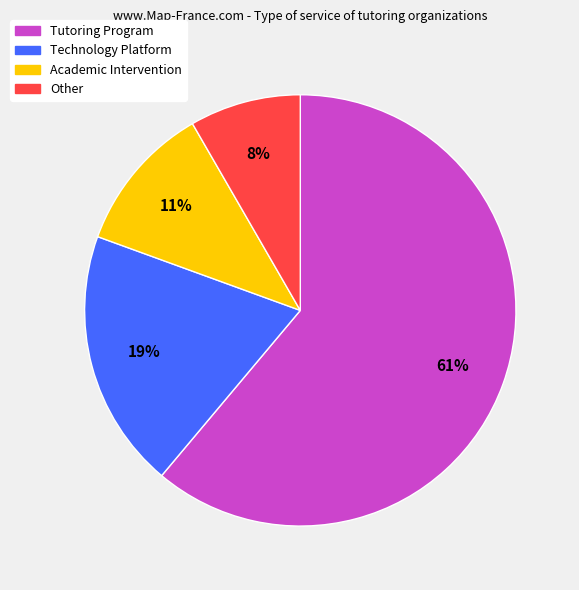

To the nearest percent, what portion does Other represent?

8%